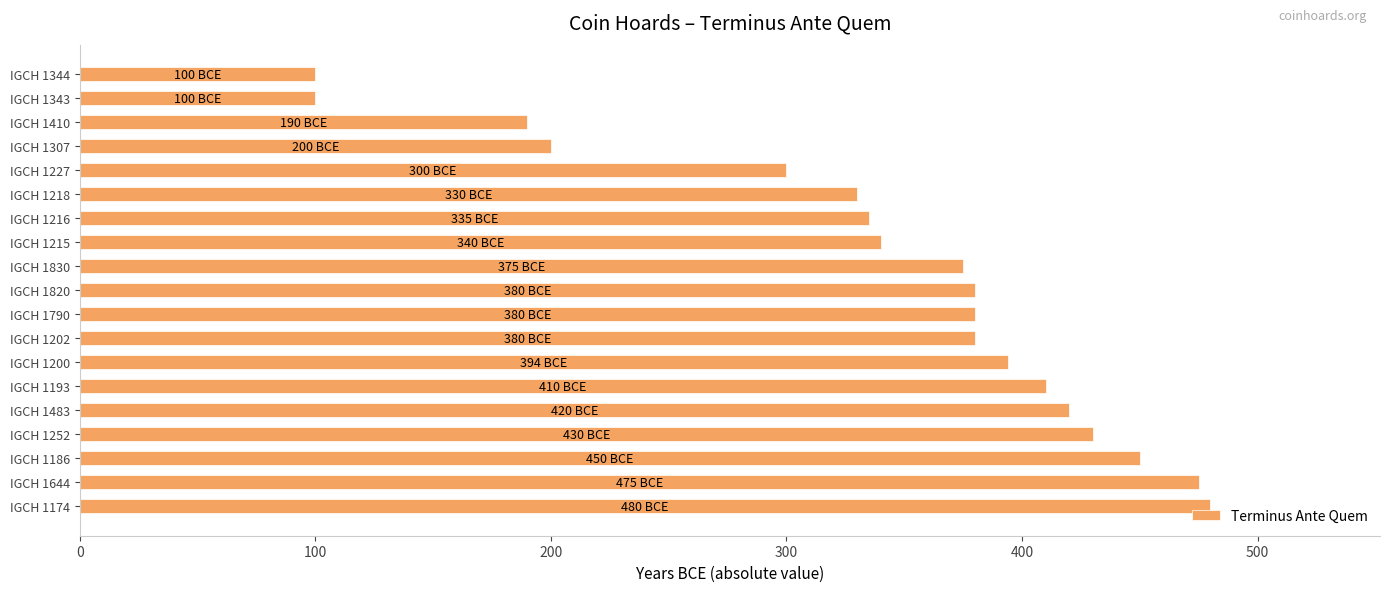

Where is the data nearest to the value 290?

IGCH 1227